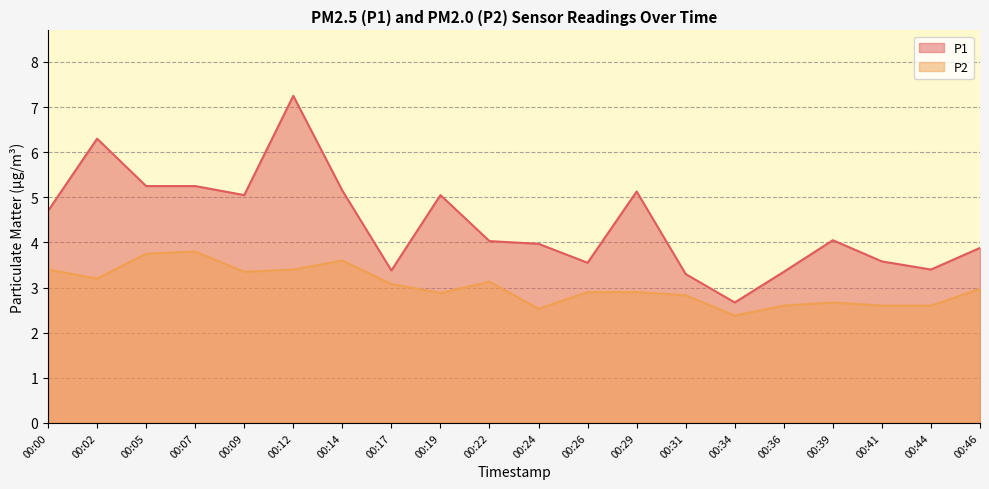

Which category has the highest value across all series?

00:12